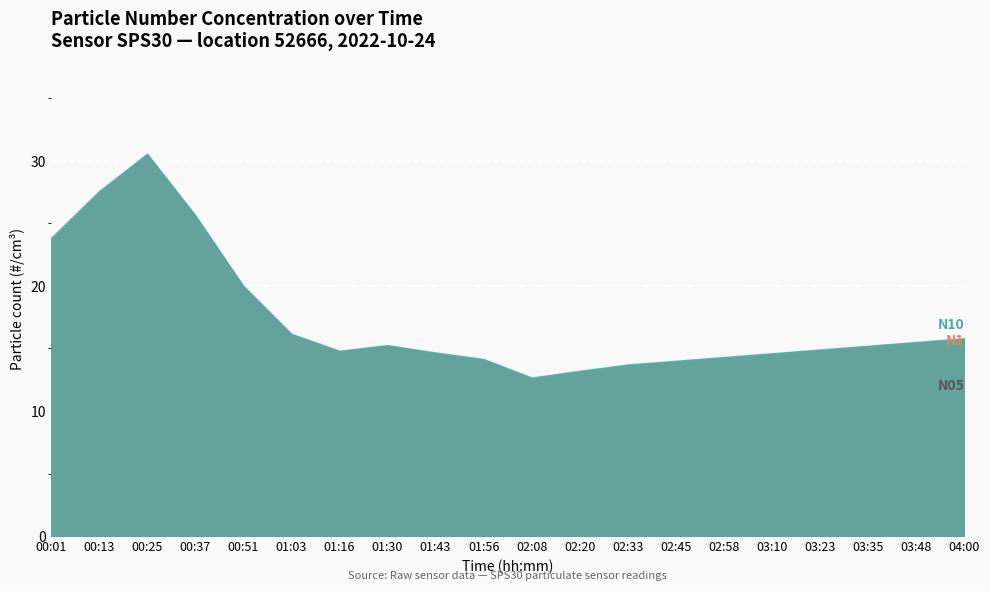

What is the approximate value of N10 at 01:03?

16.2